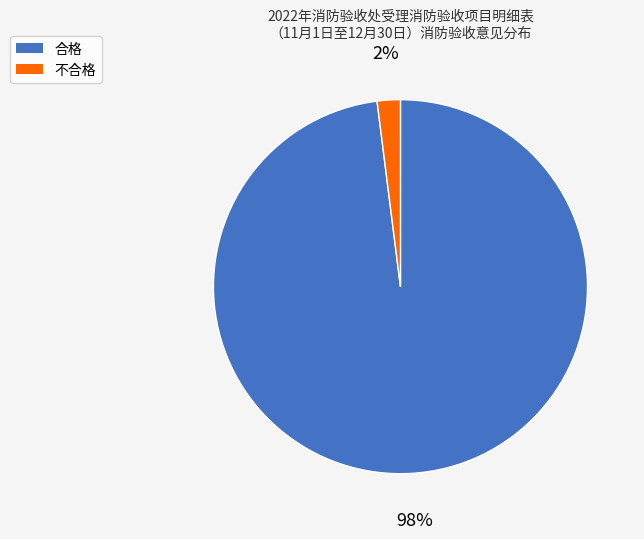

How many segments does this pie chart have?

2